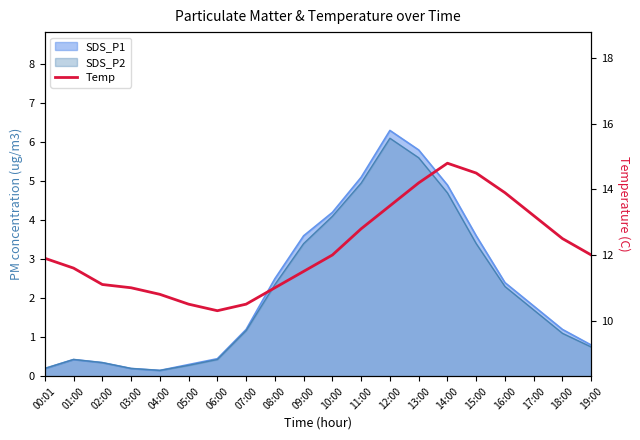

True or false: there are more than 0 points higher than both neighbors.

True